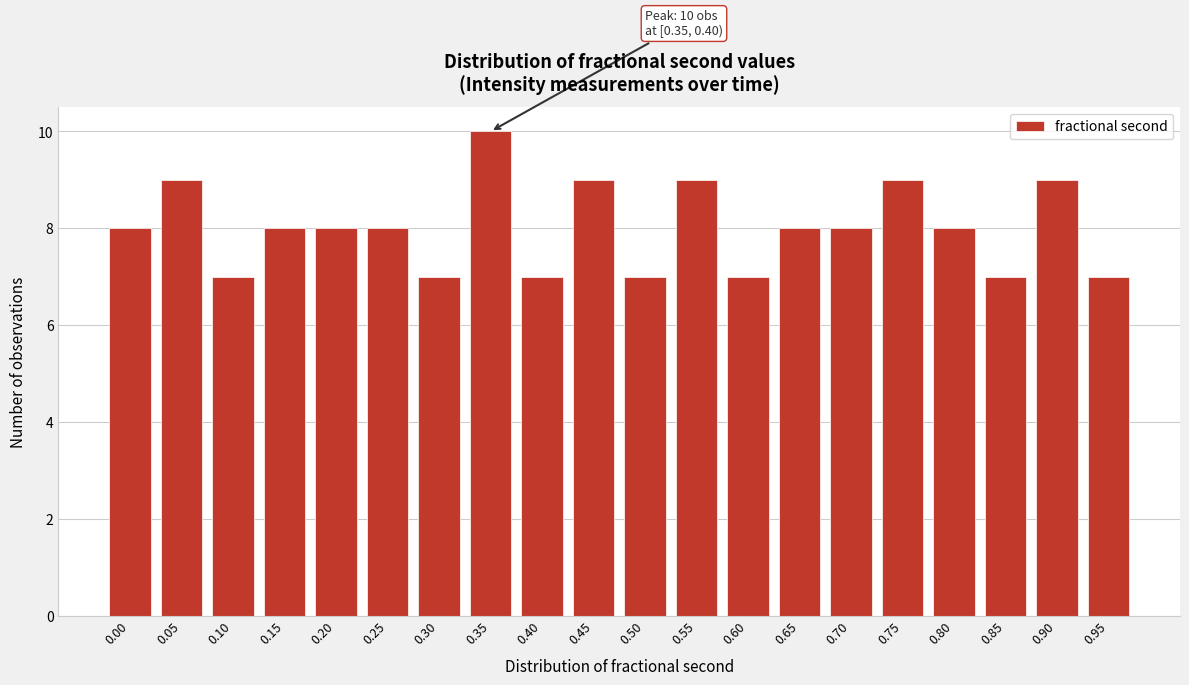

Reading right to left, what are all the values shown in this chart?

0.95=7	0.90=9	0.85=7	0.80=8	0.75=9	0.70=8	0.65=8	0.60=7	0.55=9	0.50=7	0.45=9	0.40=7	0.35=10	0.30=7	0.25=8	0.20=8	0.15=8	0.10=7	0.05=9	0.00=8